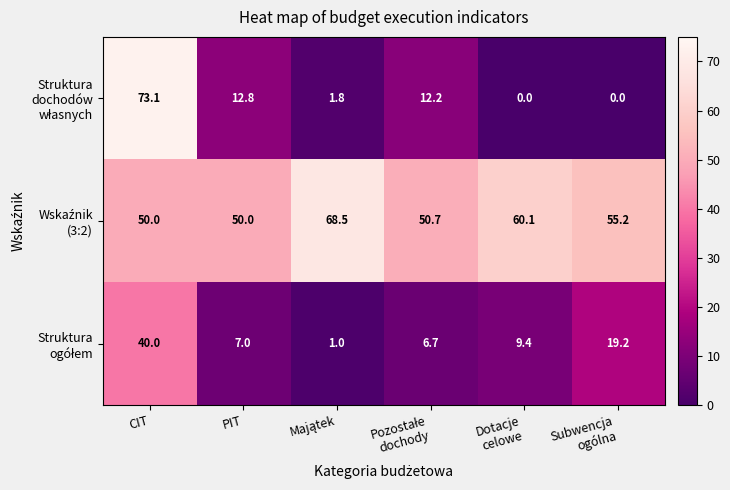

What is the difference between the highest and lowest values at PIT?

43.0